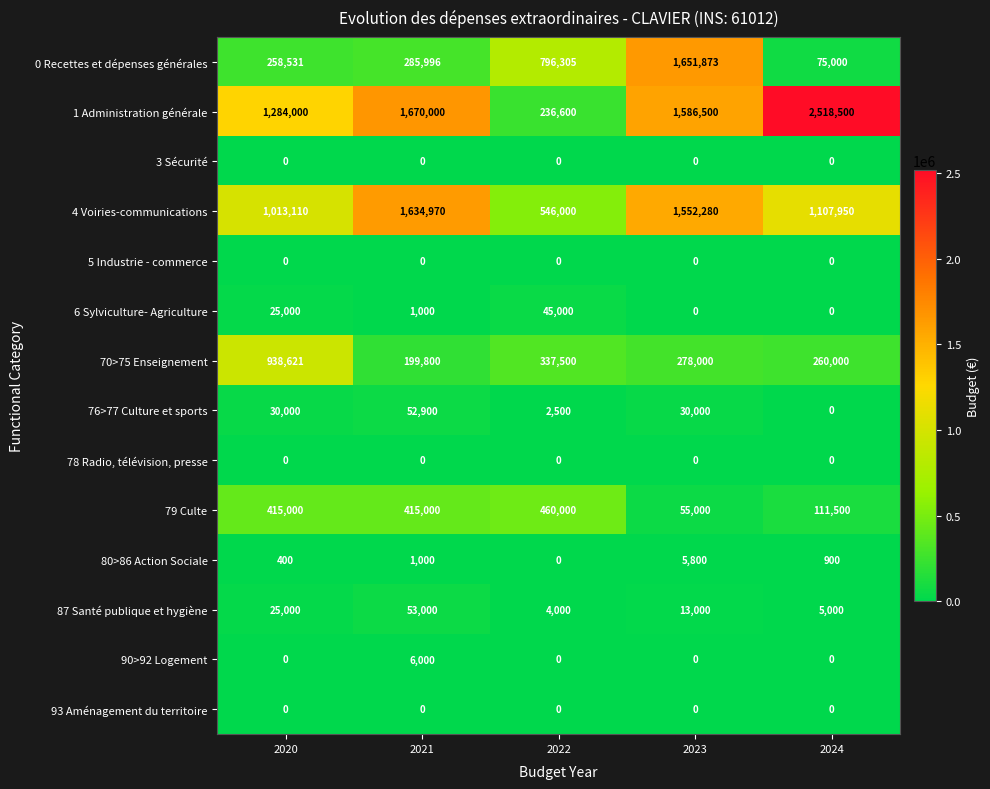

Rank the categories by 0 Recettes et dépenses générales value from highest to lowest.

2023, 2022, 2021, 2020, 2024